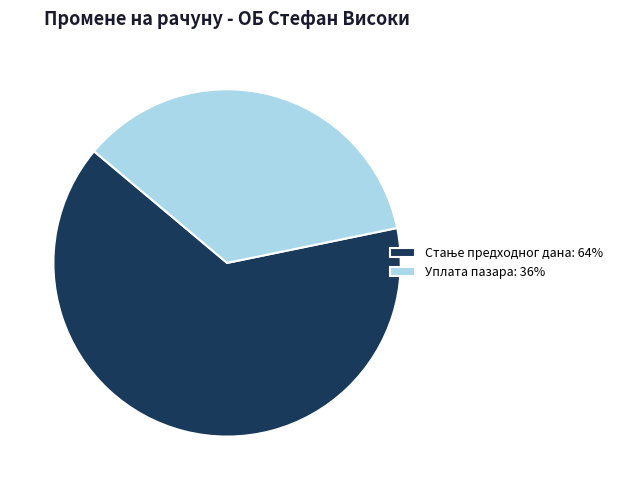

True or false: Уплата пазара: 36% accounts for 47% of the total.

False